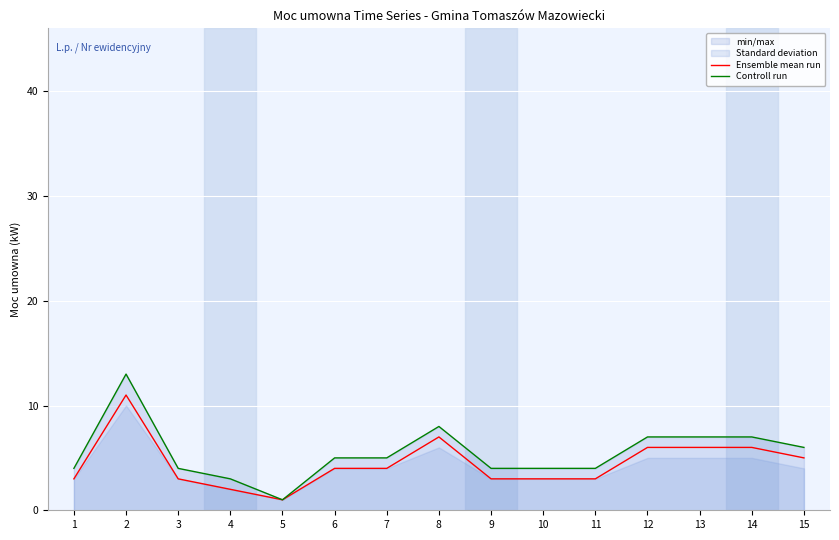

Is it true that Controll run equals 7 at 12?

True